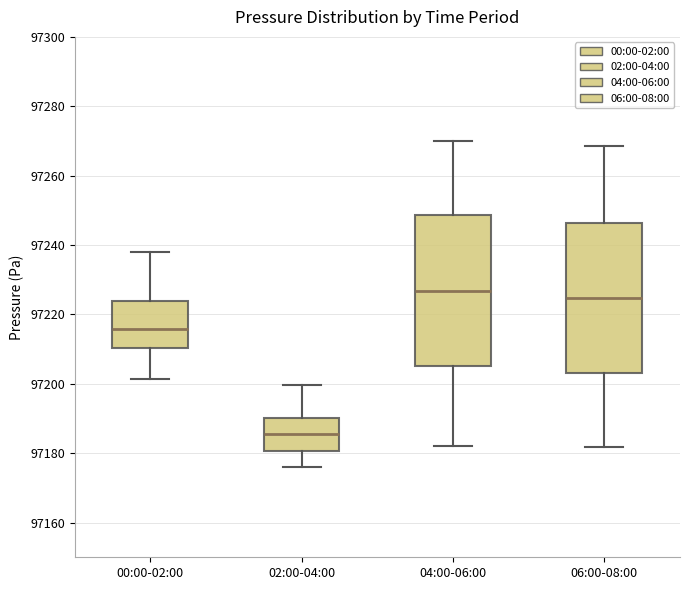

Reading left to right, read every box against the y-axis: the position of its median line, the range the box covers, and the ends of its whiskers. The values are not printed on the chart, so give them approximately, as read against the axis.

00:00-02:00: median 97216, box 97210 to 97224, whiskers 97202 to 97238
02:00-04:00: median 97186, box 97180 to 97190, whiskers 97176 to 97200
04:00-06:00: median 97226, box 97206 to 97248, whiskers 97182 to 97270
06:00-08:00: median 97224, box 97204 to 97246, whiskers 97182 to 97268